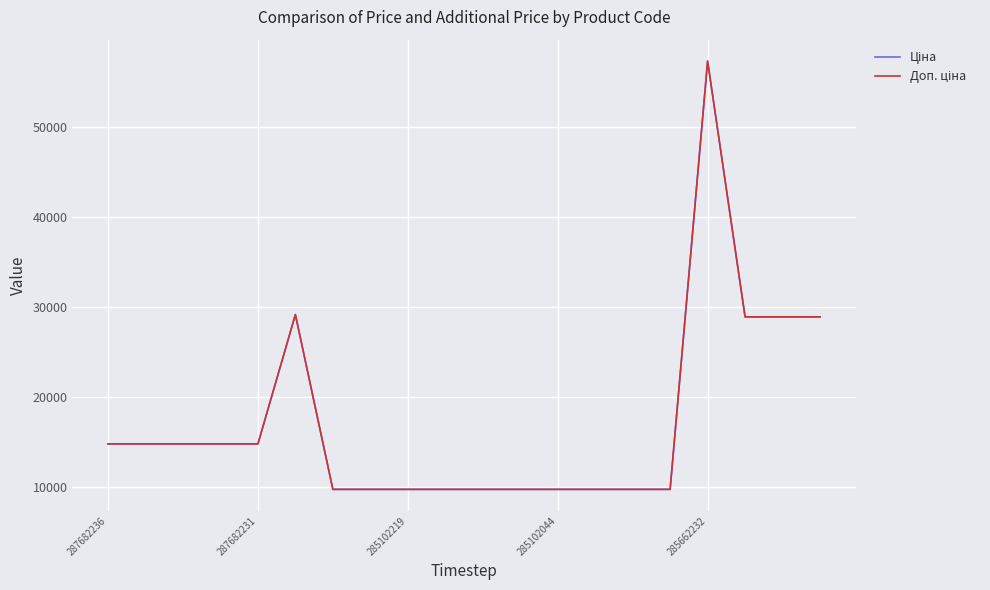

How many lines are shown in the chart?

2